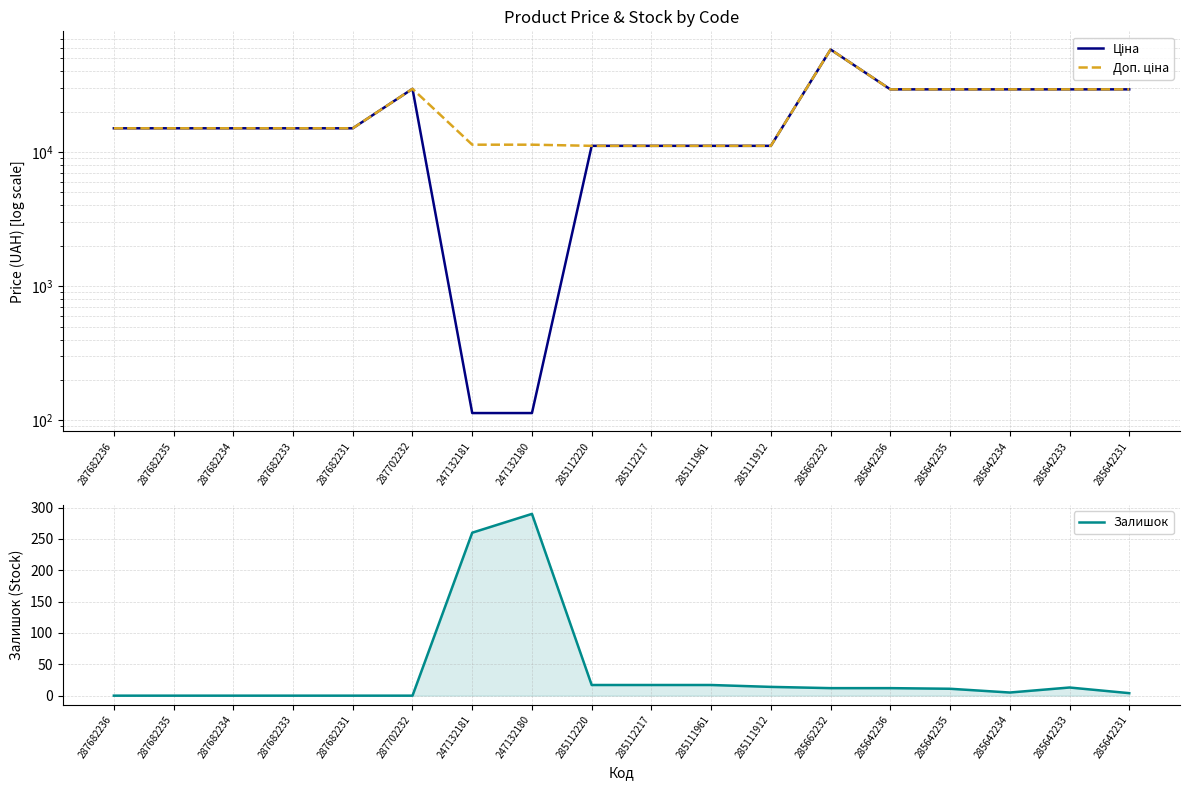

At 287682235, list the series in order from smallest to largest.

Залишок, Ціна, Доп. ціна